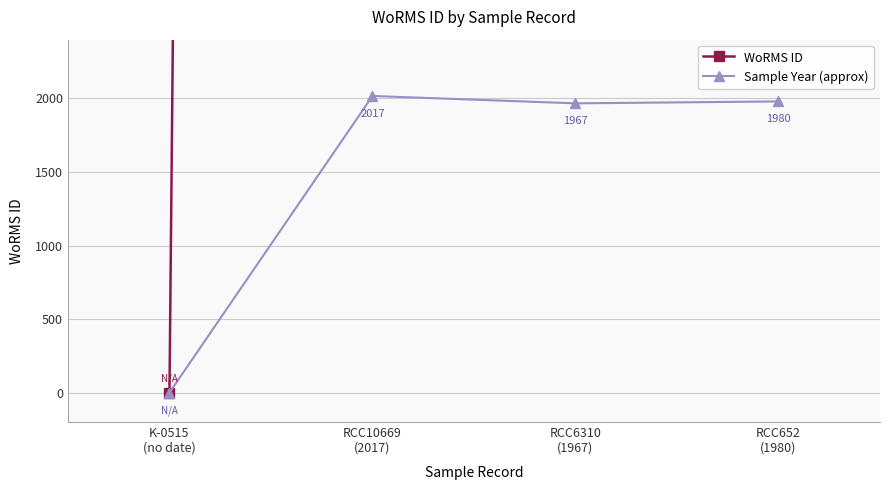

What are all the series names shown in the legend?

WoRMS ID, Sample Year (approx)